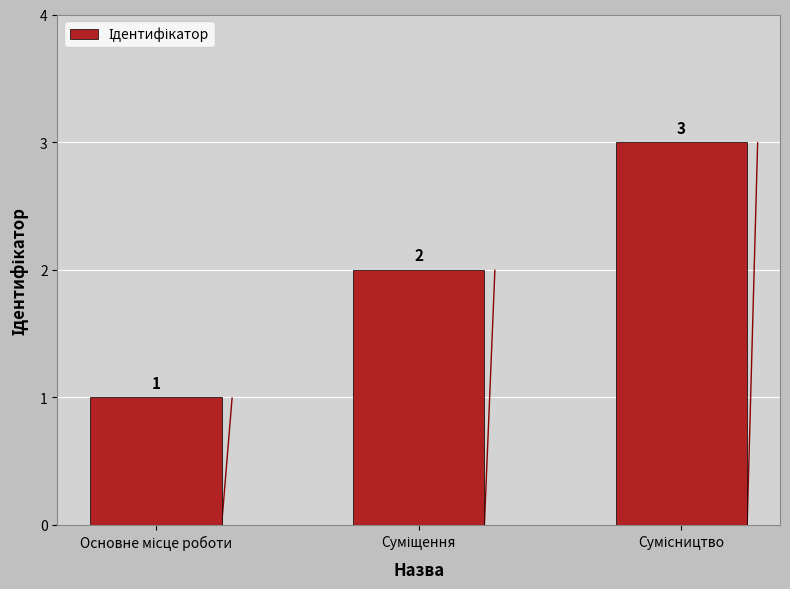

What is the smallest value displayed?

1